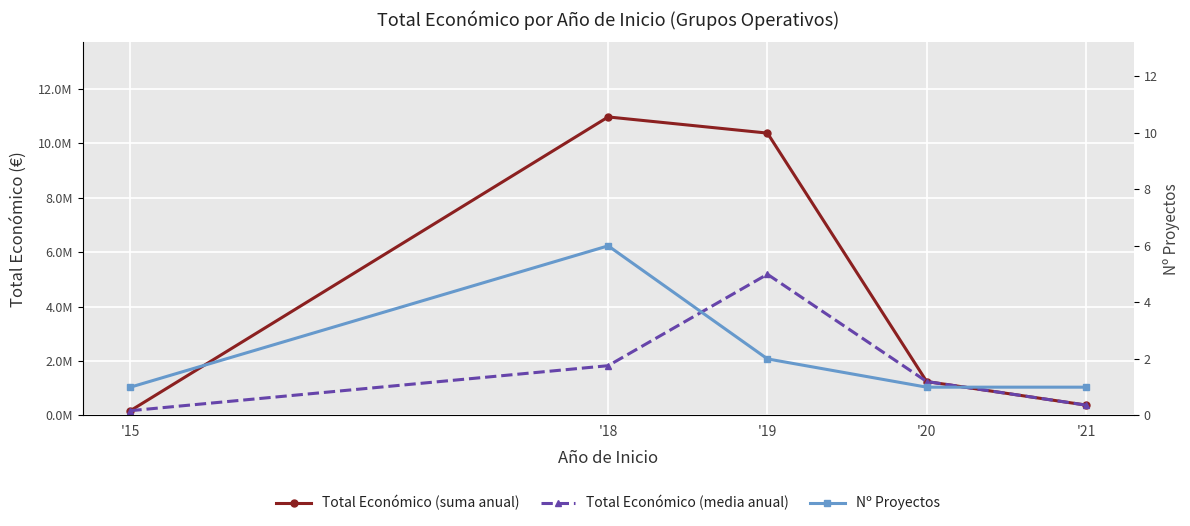

Where is the first local maximum for Nº Proyectos?

'18